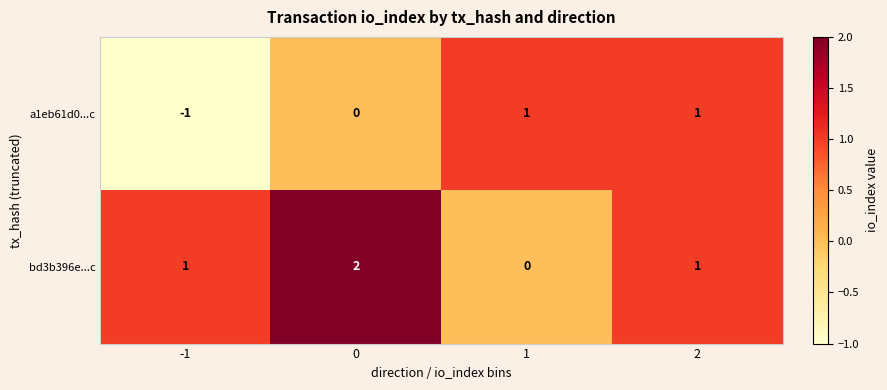

Rank the series by their maximum value, from highest to lowest.

bd3b396e...c, a1eb61d0...c